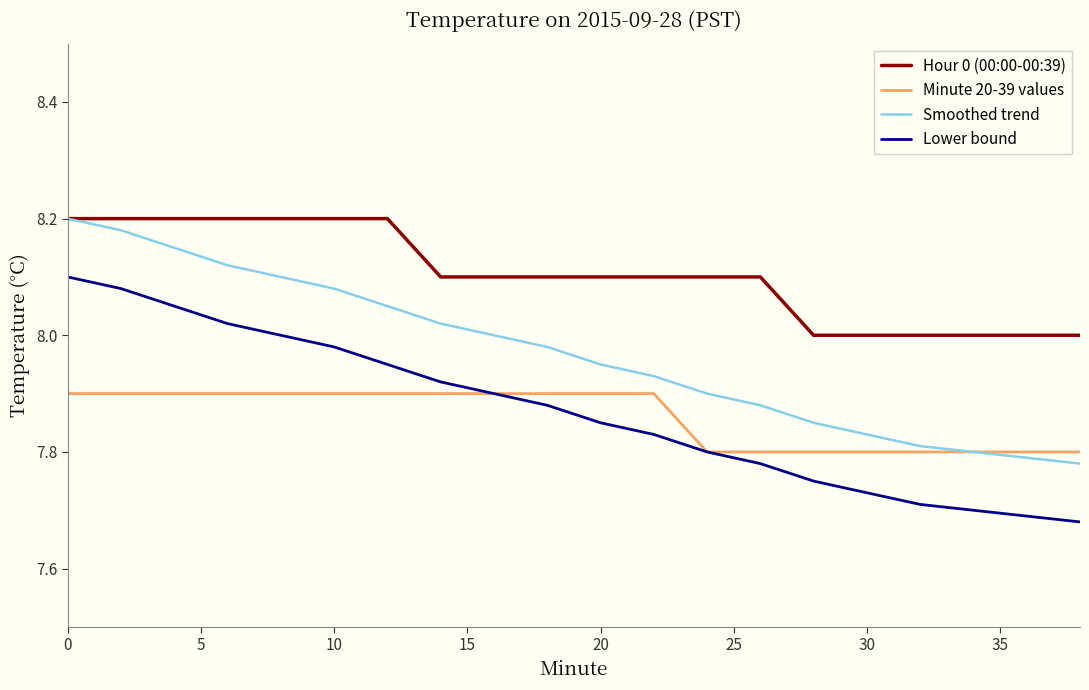

Which series has the largest total across all categories?

Hour 0 (00:00-00:39)